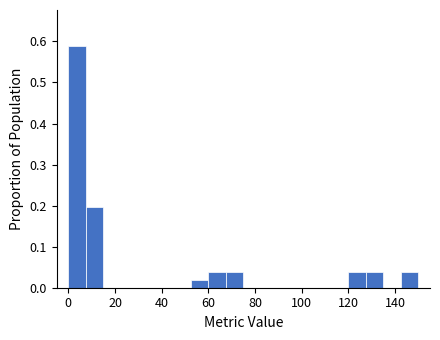

Around what value on the x-axis is the tallest bar? Give the approximate position of its centre, as read against the axis.

4